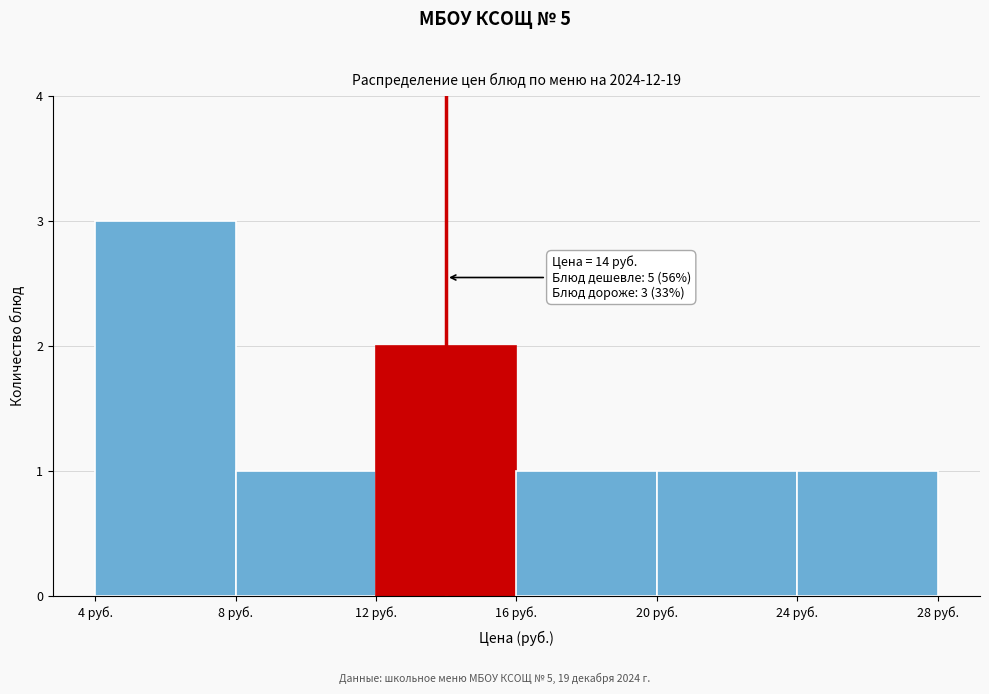

Over which range of the x-axis is the bar tallest?

4 to 8